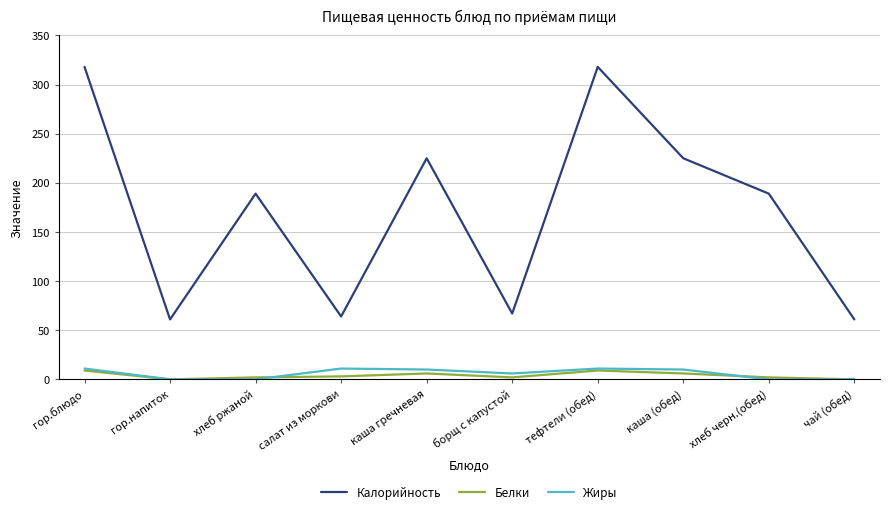

What is the difference between the Белки values at хлеб ржаной and гор.блюдо?

7.0